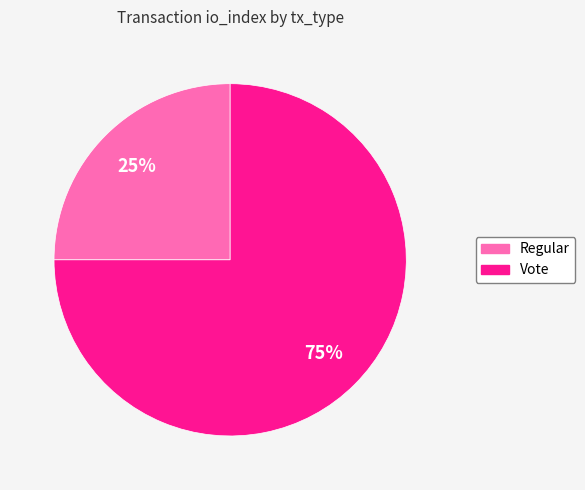

How many segments does this pie chart have?

2